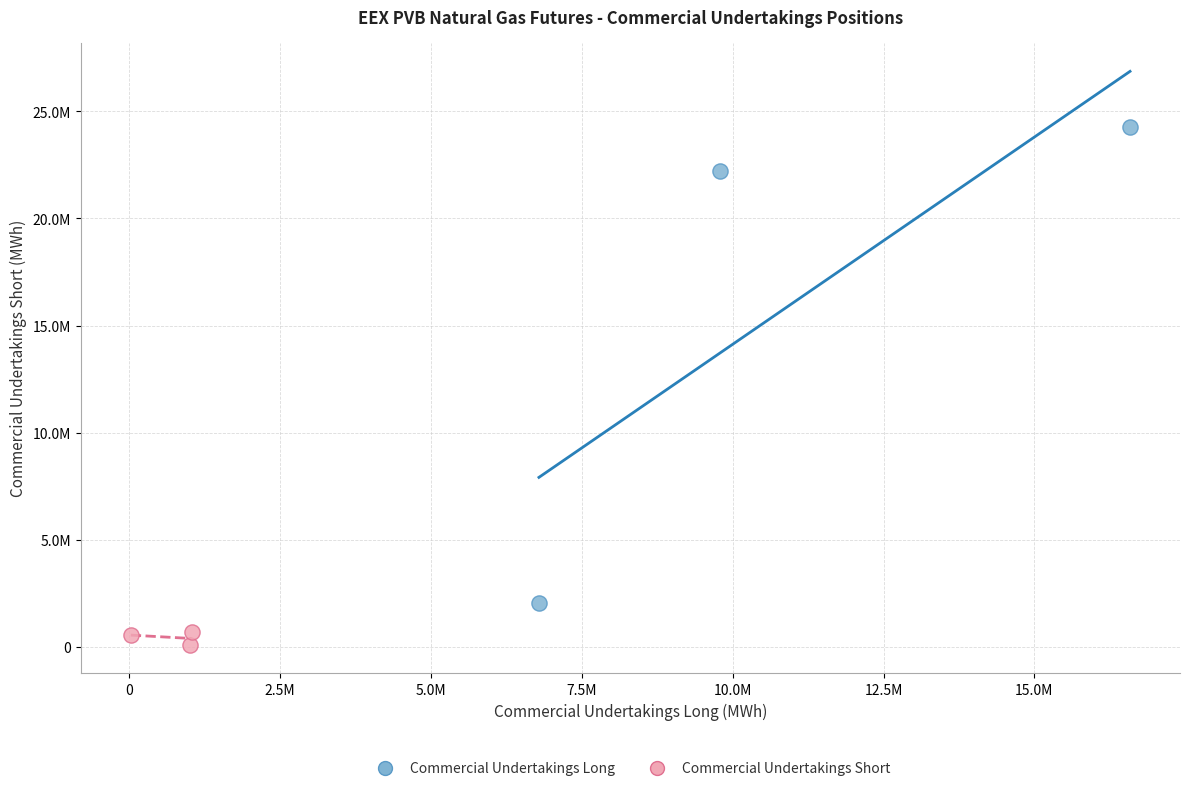

What are all the series names shown in the legend?

Commercial Undertakings Long, Commercial Undertakings Short